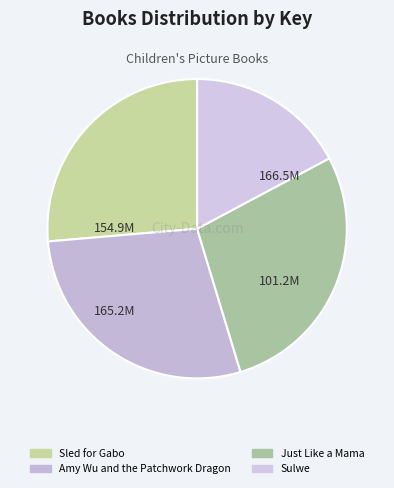

How many slices are in this pie chart?

4